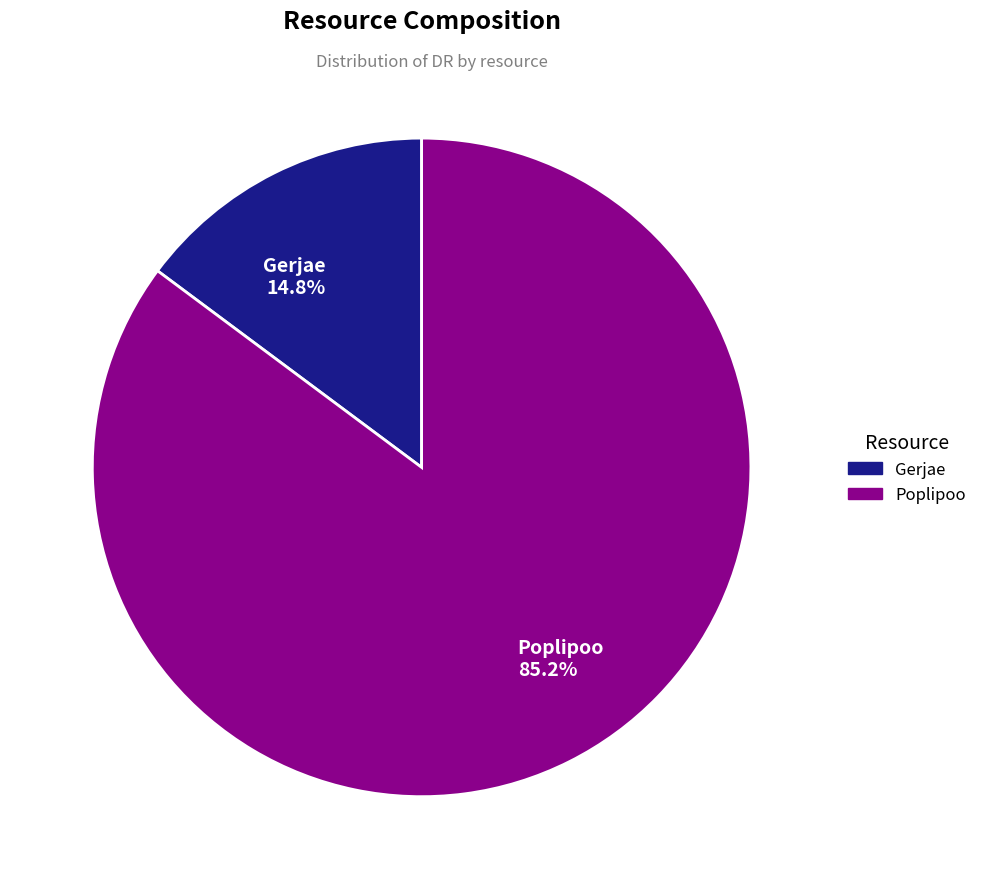

What is the largest slice in the pie chart?

Poplipoo